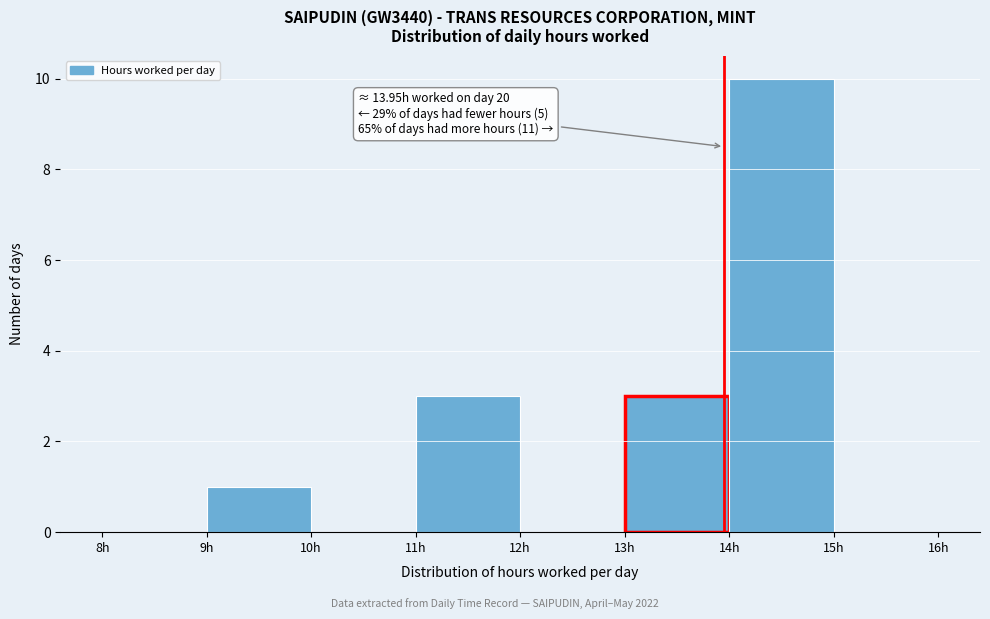

Over which range of the x-axis is the bar tallest?

14 to 15